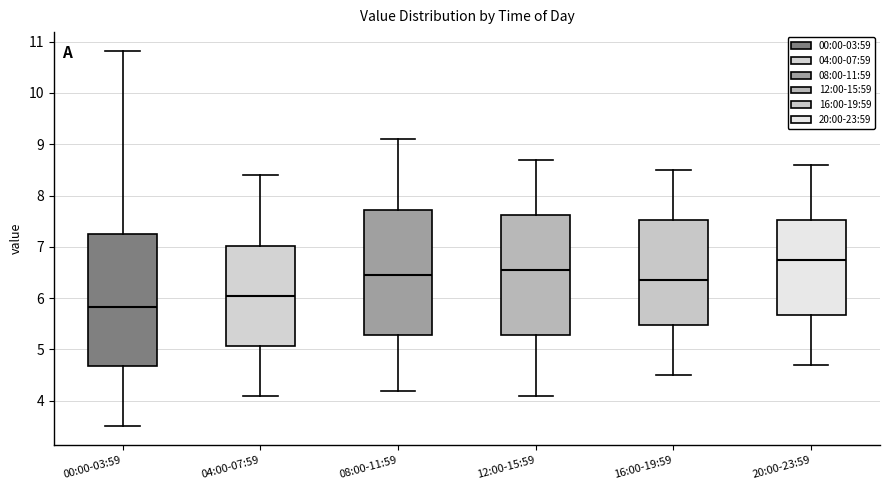

Reading left to right, read every box against the y-axis: the position of its median line, the range the box covers, and the ends of its whiskers. The values are not printed on the chart, so give them approximately, as read against the axis.

00:00-03:59: median 5.8, box 4.7 to 7.3, whiskers 3.5 to 10.8
04:00-07:59: median 6.1, box 5.1 to 7.0, whiskers 4.1 to 8.4
08:00-11:59: median 6.5, box 5.3 to 7.7, whiskers 4.2 to 9.1
12:00-15:59: median 6.6, box 5.3 to 7.6, whiskers 4.1 to 8.7
16:00-19:59: median 6.4, box 5.5 to 7.5, whiskers 4.5 to 8.5
20:00-23:59: median 6.8, box 5.7 to 7.5, whiskers 4.7 to 8.6